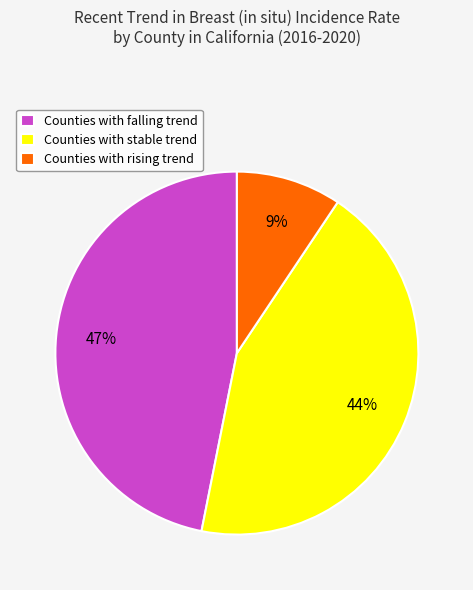

Is there a majority slice in this chart?

No